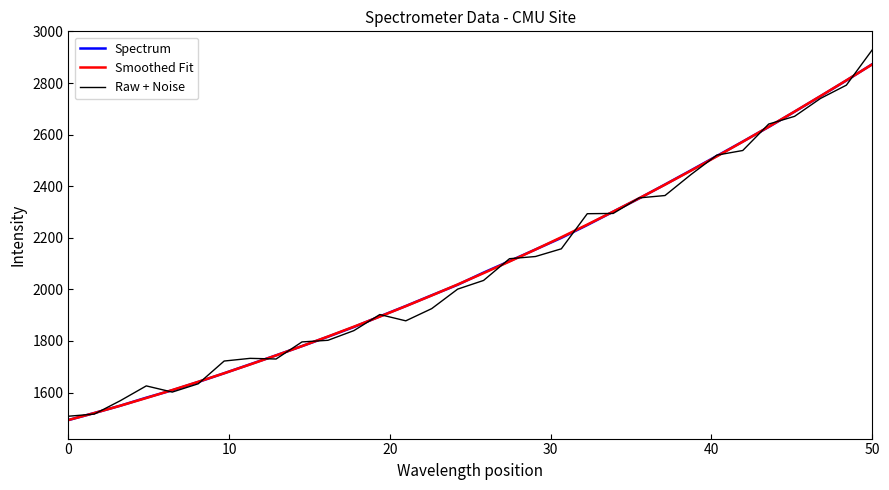

True or false: Spectrum has more than 1 points higher than both neighbors.

False